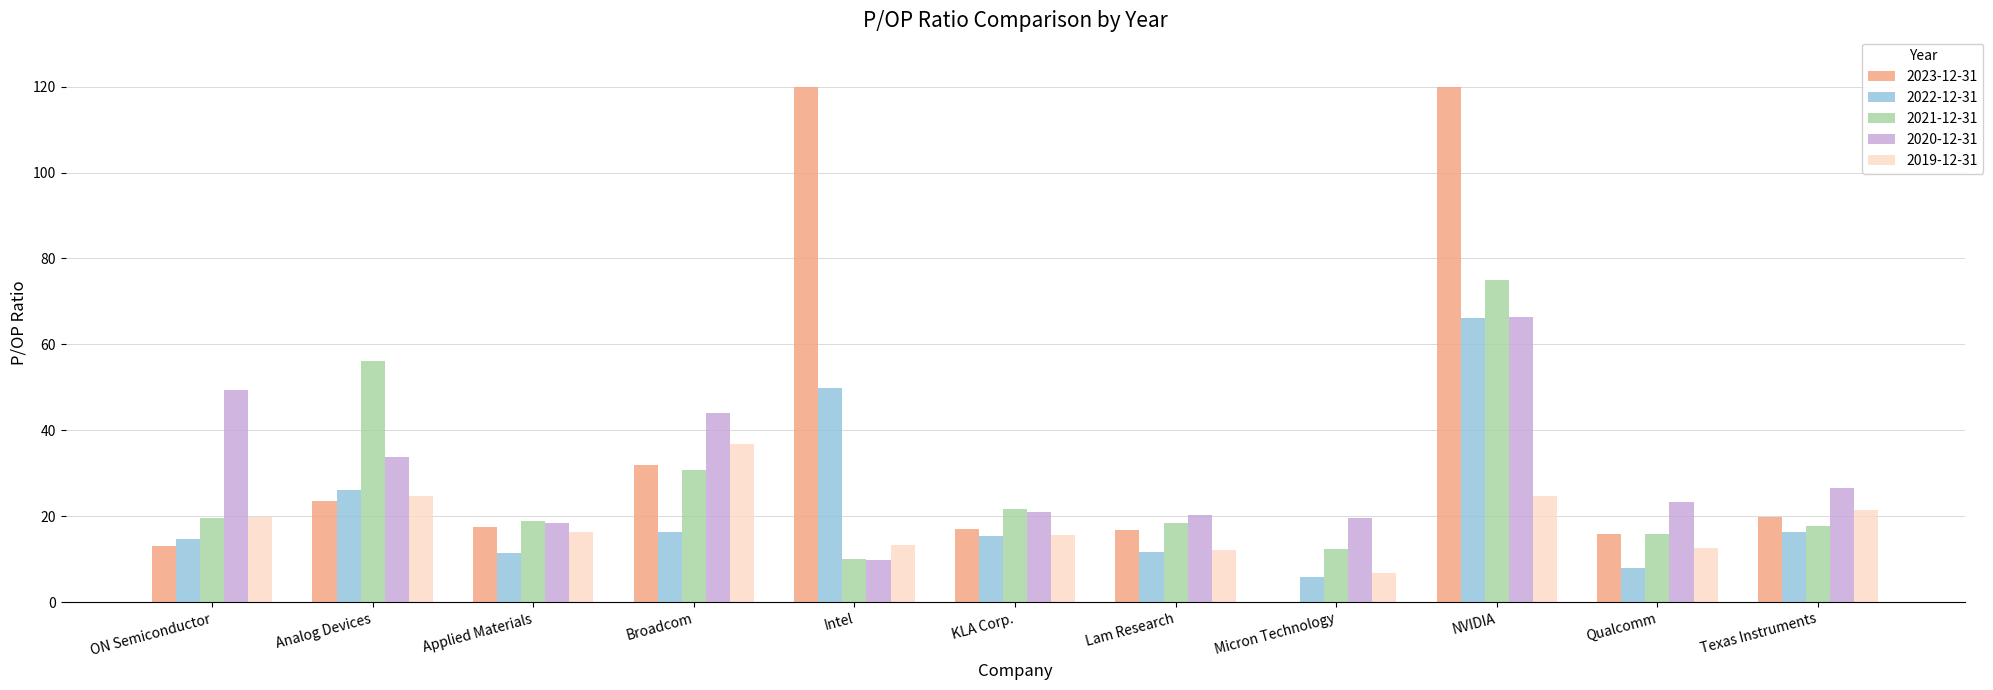

Which series changed the most between Analog Devices and Broadcom?

2021-12-31